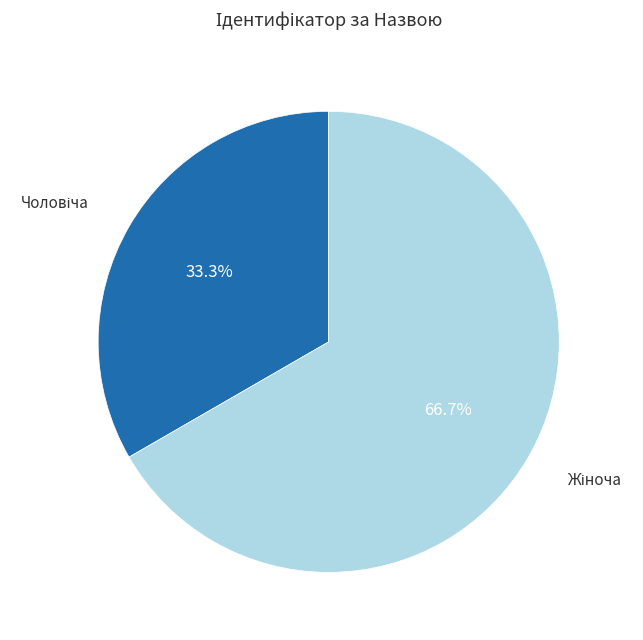

Is there any slice that represents more than half of the pie?

Yes